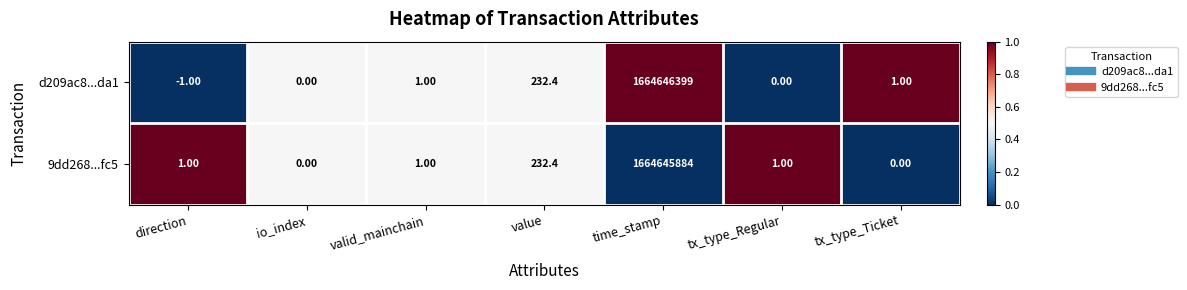

Rank the series at tx_type_Ticket from highest to lowest value.

d209ac8...da1, 9dd268...fc5